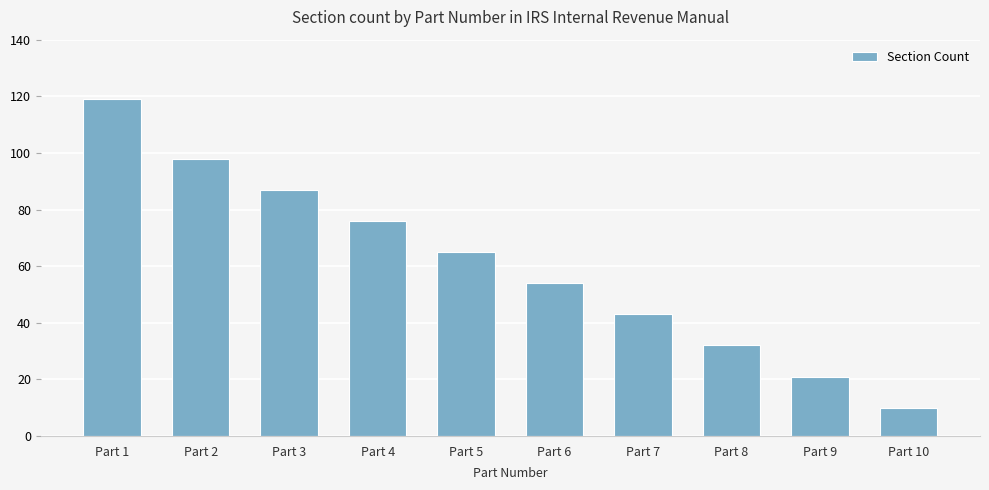

Count the number of categories in the chart.

10